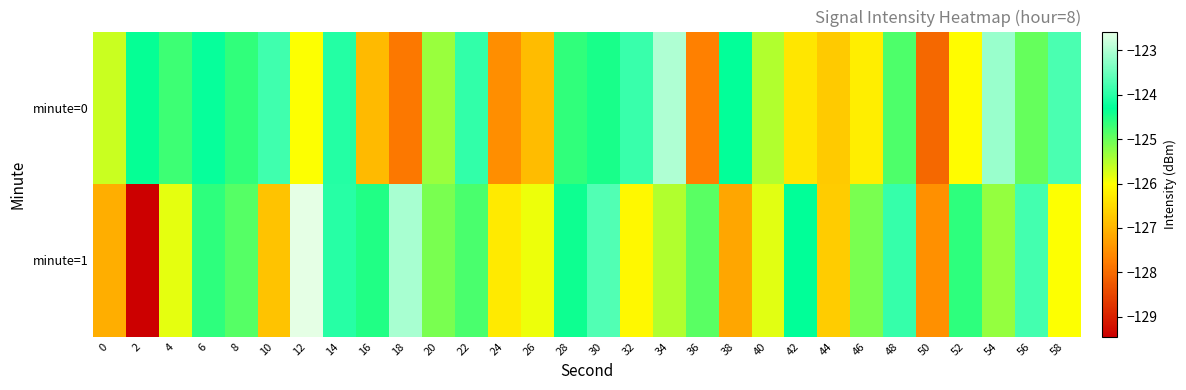

Rank the series at 54 from highest to lowest value.

minute=0, minute=1